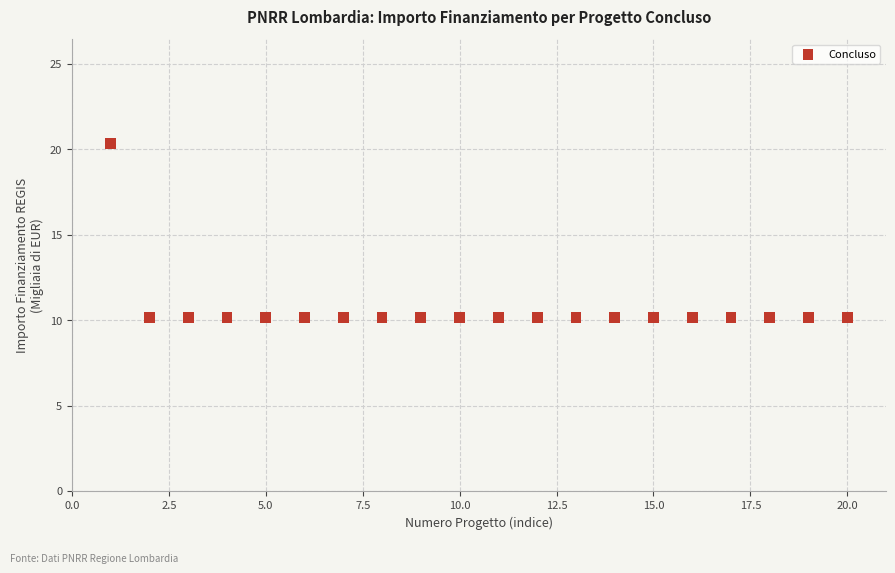

What is the range of Y values (max minus min)?

10.2